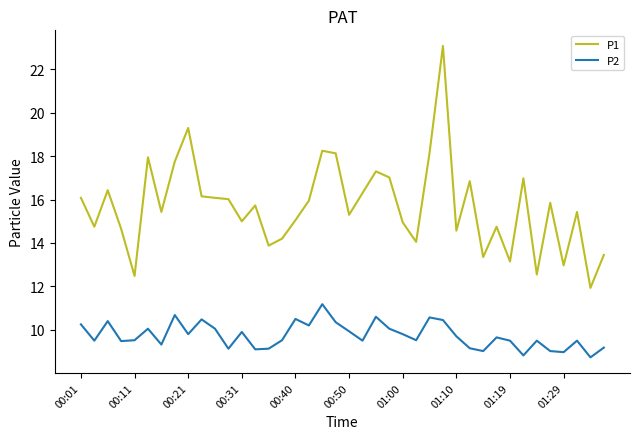

Which series has the largest range (max minus min)?

P1